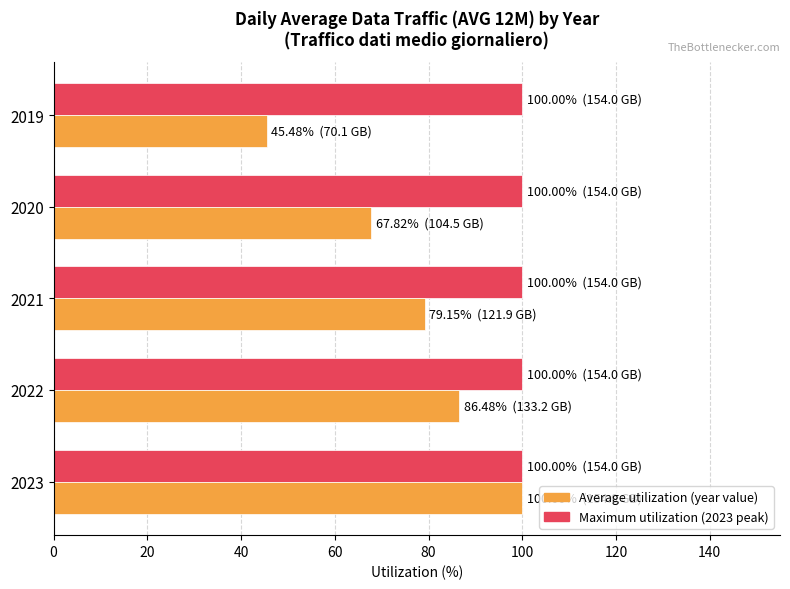

What is the spread (max minus min) of values at 2022?

13.5